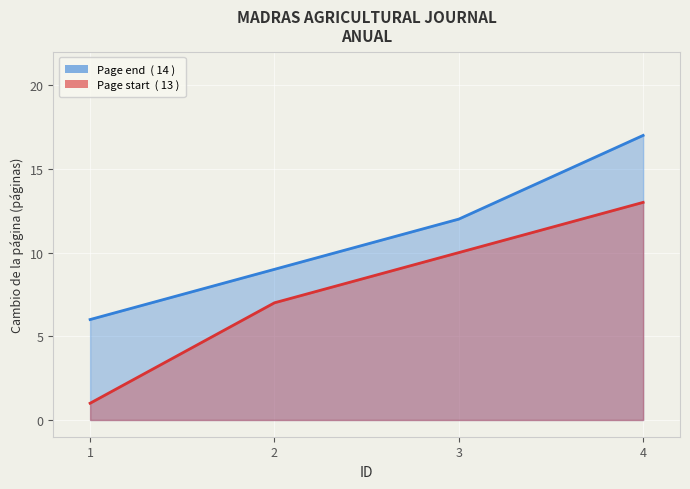

How many lines are shown in the chart?

2